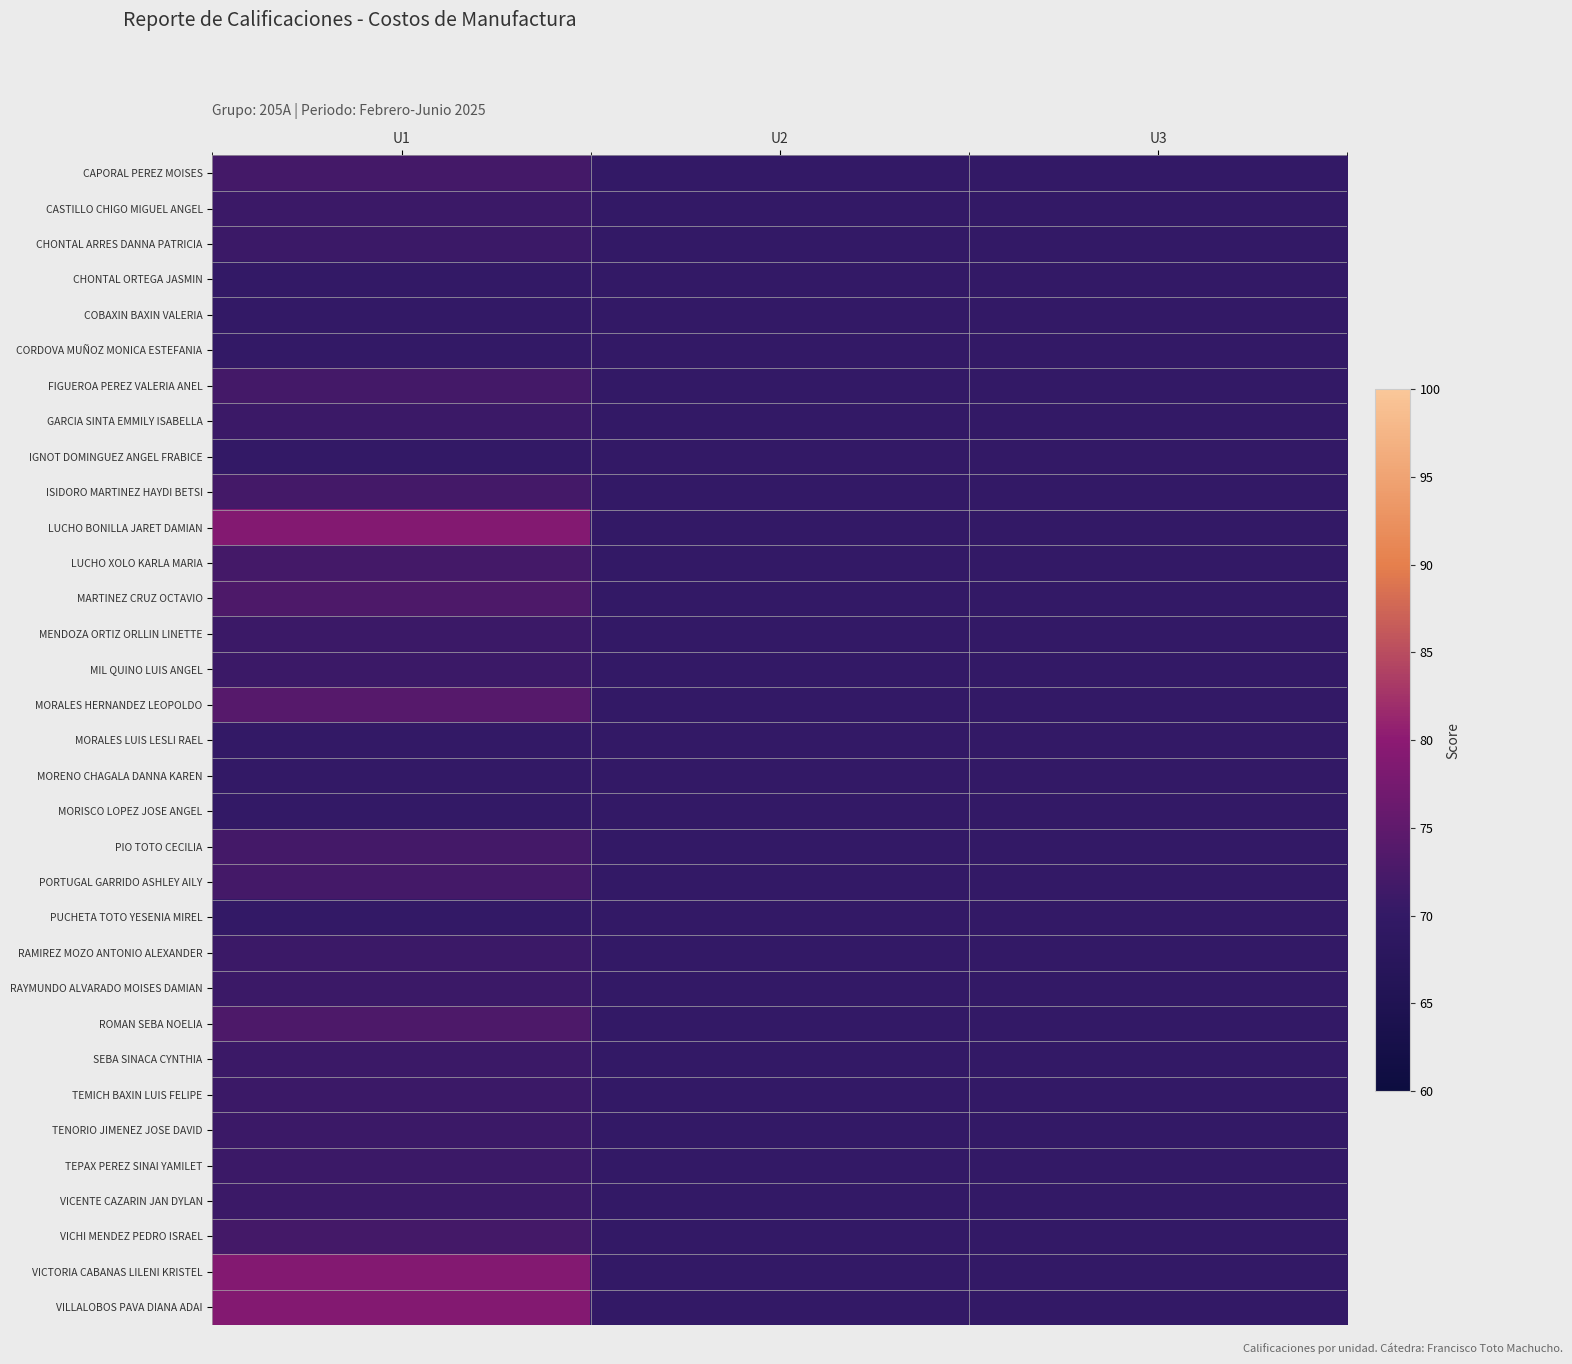

Reading left to right, extract all data points from this chart.

CAPORAL PEREZ MOISES: U1=72	U2=70	U3=70
CASTILLO CHIGO MIGUEL ANGEL: U1=71	U2=70	U3=70
CHONTAL ARRES DANNA PATRICIA: U1=71	U2=70	U3=70
CHONTAL ORTEGA JASMIN: U1=70	U2=70	U3=70
COBAXIN BAXIN VALERIA: U1=70	U2=70	U3=70
CORDOVA MUÑOZ MONICA ESTEFANIA: U1=70	U2=70	U3=70
FIGUEROA PEREZ VALERIA ANEL: U1=72	U2=70	U3=70
GARCIA SINTA EMMILY ISABELLA: U1=71	U2=70	U3=70
IGNOT DOMINGUEZ ANGEL FRABICE: U1=70	U2=70	U3=70
ISIDORO MARTINEZ HAYDI BETSI: U1=72	U2=70	U3=70
LUCHO BONILLA JARET DAMIAN: U1=79	U2=70	U3=70
LUCHO XOLO KARLA MARIA: U1=72	U2=70	U3=70
MARTINEZ CRUZ OCTAVIO: U1=73	U2=70	U3=70
MENDOZA ORTIZ ORLLIN LINETTE: U1=71	U2=70	U3=70
MIL QUINO LUIS ANGEL: U1=71	U2=70	U3=70
MORALES HERNANDEZ LEOPOLDO: U1=74	U2=70	U3=70
MORALES LUIS LESLI RAEL: U1=70	U2=70	U3=70
MORENO CHAGALA DANNA KAREN: U1=70	U2=70	U3=70
MORISCO LOPEZ JOSE ANGEL: U1=70	U2=70	U3=70
PIO TOTO CECILIA: U1=72	U2=70	U3=70
PORTUGAL GARRIDO ASHLEY AILY: U1=72	U2=70	U3=70
PUCHETA TOTO YESENIA MIREL: U1=70	U2=70	U3=70
RAMIREZ MOZO ANTONIO ALEXANDER: U1=71	U2=70	U3=70
RAYMUNDO ALVARADO MOISES DAMIAN: U1=71	U2=70	U3=70
ROMAN SEBA NOELIA: U1=73	U2=70	U3=70
SEBA SINACA CYNTHIA: U1=71	U2=70	U3=70
TEMICH BAXIN LUIS FELIPE: U1=71	U2=70	U3=70
TENORIO JIMENEZ JOSE DAVID: U1=71	U2=70	U3=70
TEPAX PEREZ SINAI YAMILET: U1=71	U2=70	U3=70
VICENTE CAZARIN JAN DYLAN: U1=71	U2=70	U3=70
VICHI MENDEZ PEDRO ISRAEL: U1=72	U2=70	U3=70
VICTORIA CABANAS LILENI KRISTEL: U1=79	U2=70	U3=70
VILLALOBOS PAVA DIANA ADAI: U1=79	U2=70	U3=70